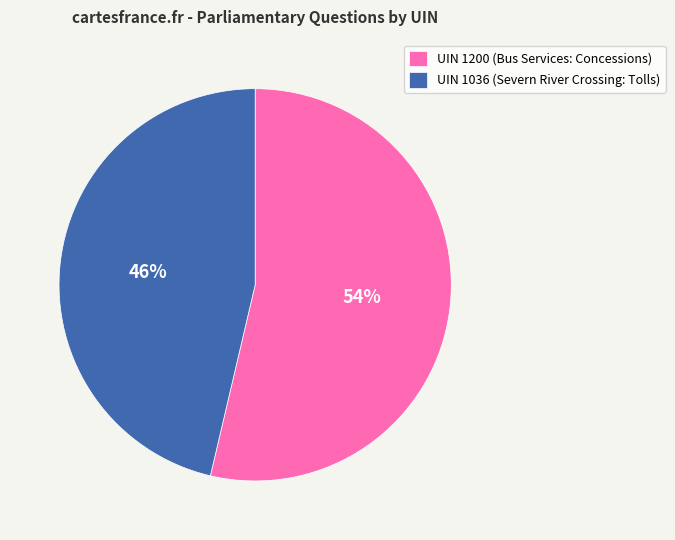

To the nearest percent, what is the average slice percentage?

50%